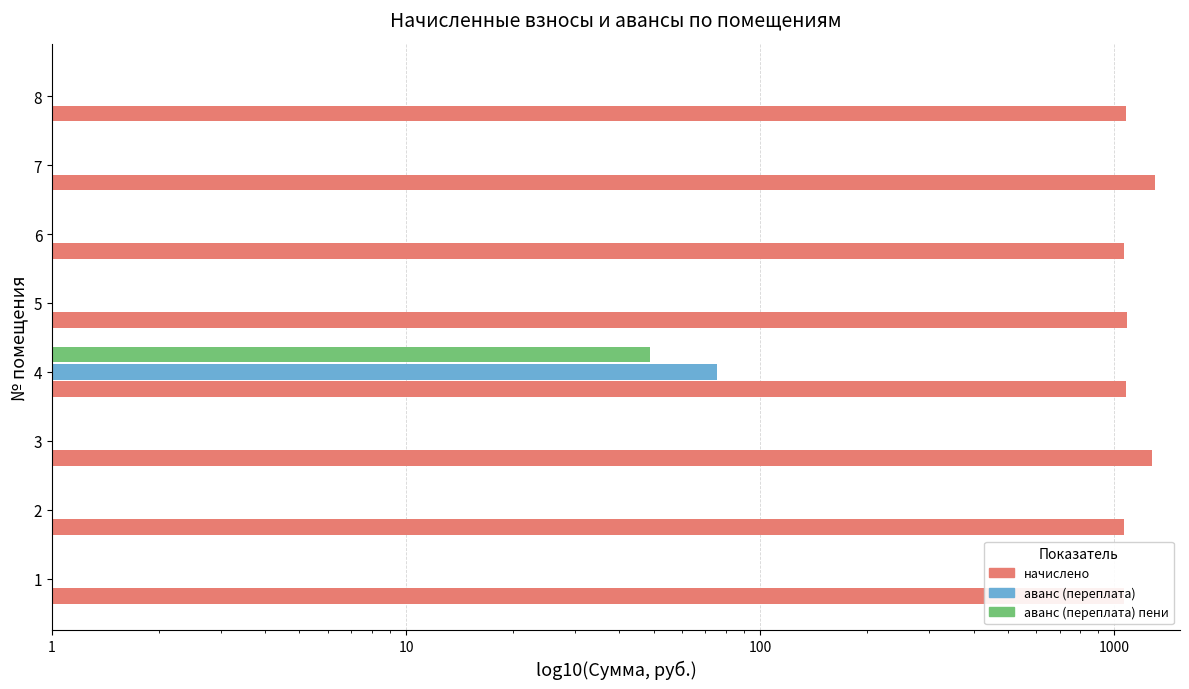

What is the difference between the highest and lowest values at 2?

1061.4